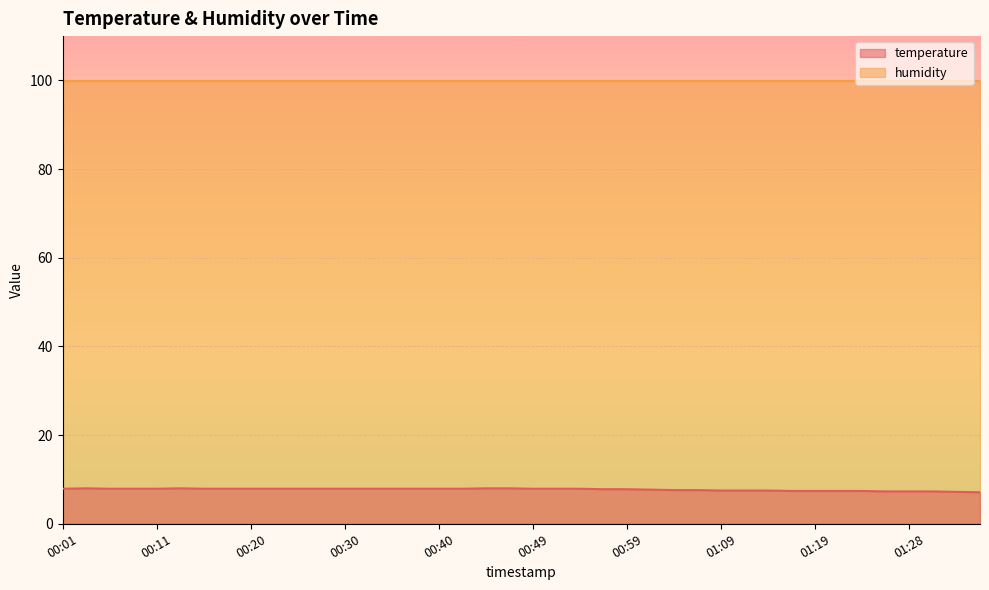

Which category has the highest value across all series?

00:03